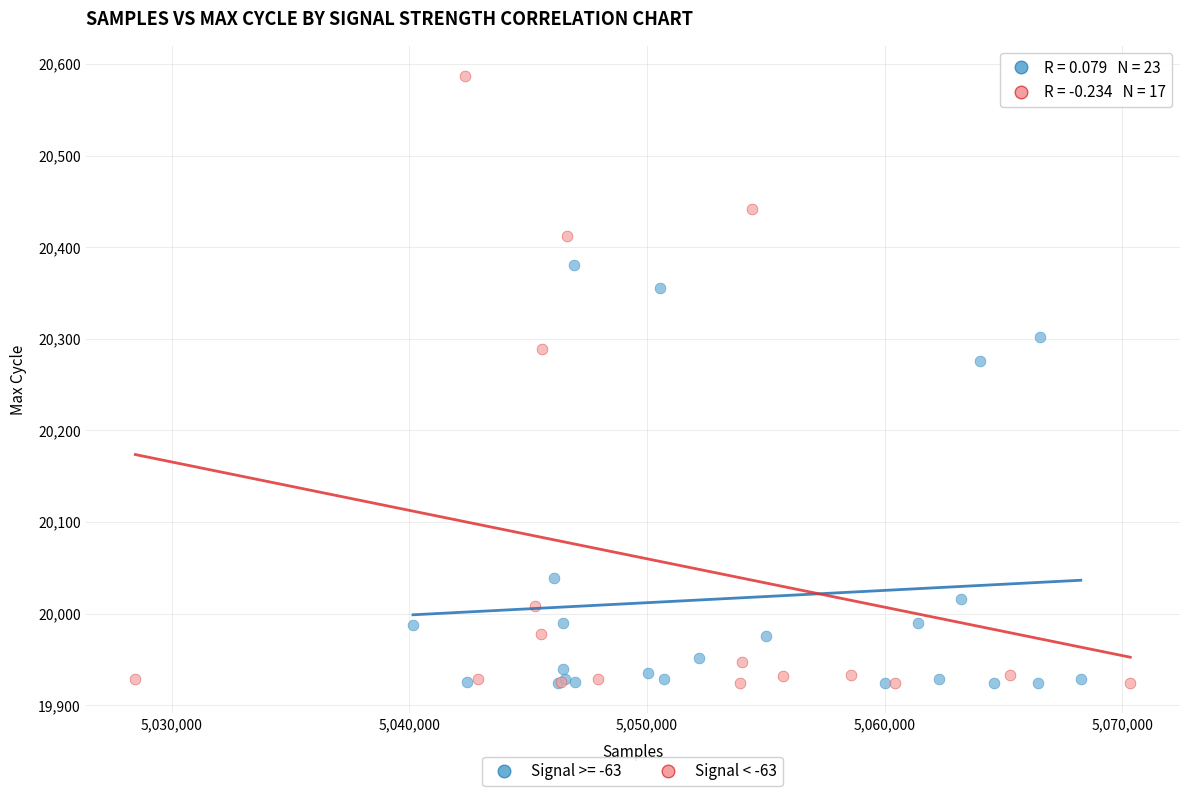

Which series reaches the maximum Y coordinate?

Signal < -63